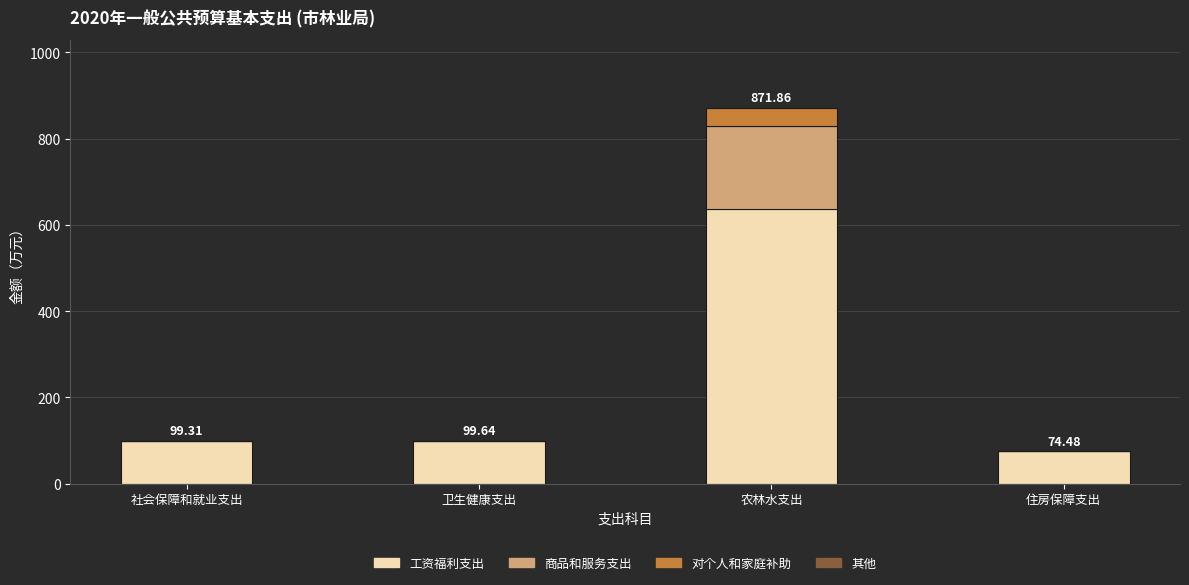

Is it true that 工资福利支出 equals 74.5 at 住房保障支出?

True